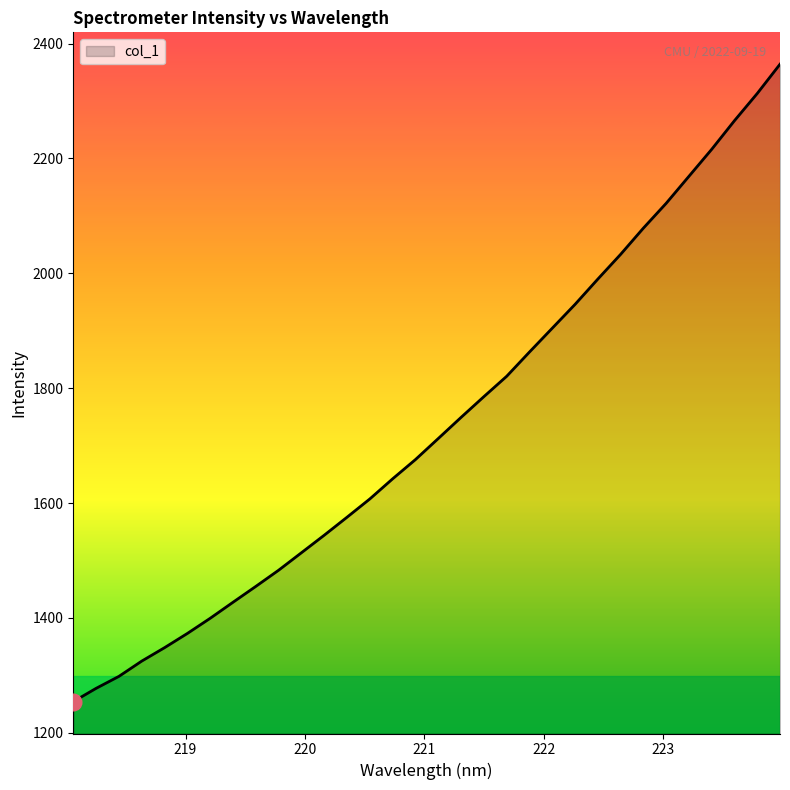

What is the difference between the maximum and minimum values?

1109.8